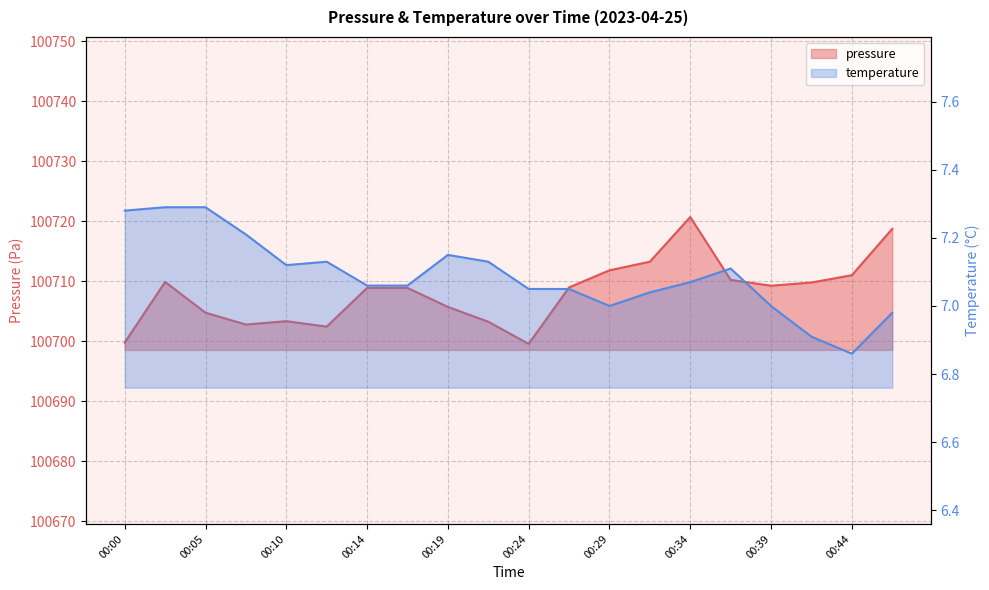

True or false: temperature and pressure intersect in this chart.

False